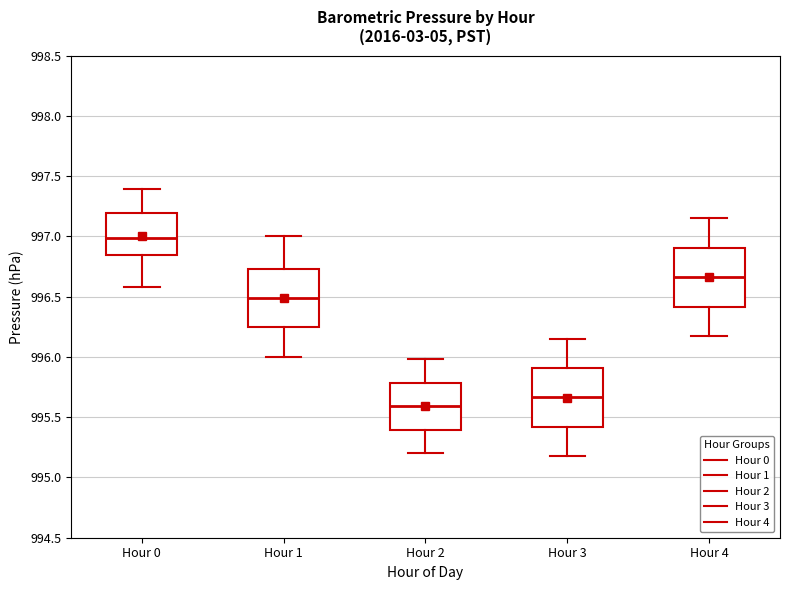

Reading left to right, read every box against the y-axis: the position of its median line, the range the box covers, and the ends of its whiskers. The values are not printed on the chart, so give them approximately, as read against the axis.

Hour 0: median 997.00, box 996.85 to 997.20, whiskers 996.60 to 997.40
Hour 1: median 996.50, box 996.25 to 996.75, whiskers 996.00 to 997.00
Hour 2: median 995.60, box 995.40 to 995.80, whiskers 995.20 to 996.00
Hour 3: median 995.65, box 995.40 to 995.90, whiskers 995.20 to 996.15
Hour 4: median 996.65, box 996.40 to 996.90, whiskers 996.15 to 997.15